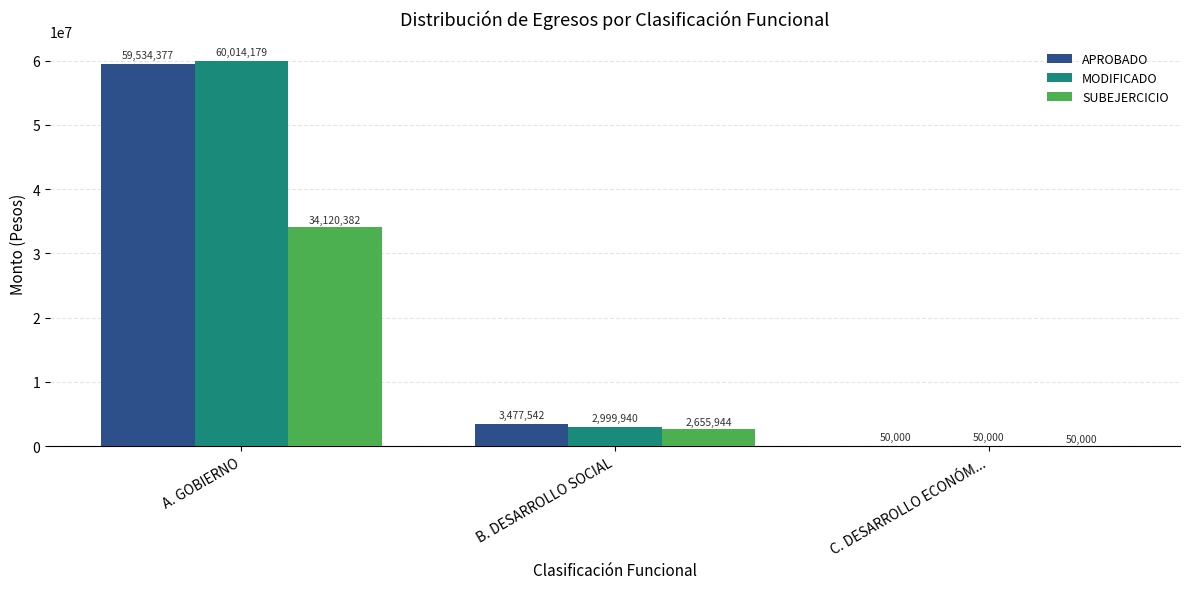

What are all the series names shown in the legend?

APROBADO, MODIFICADO, SUBEJERCICIO